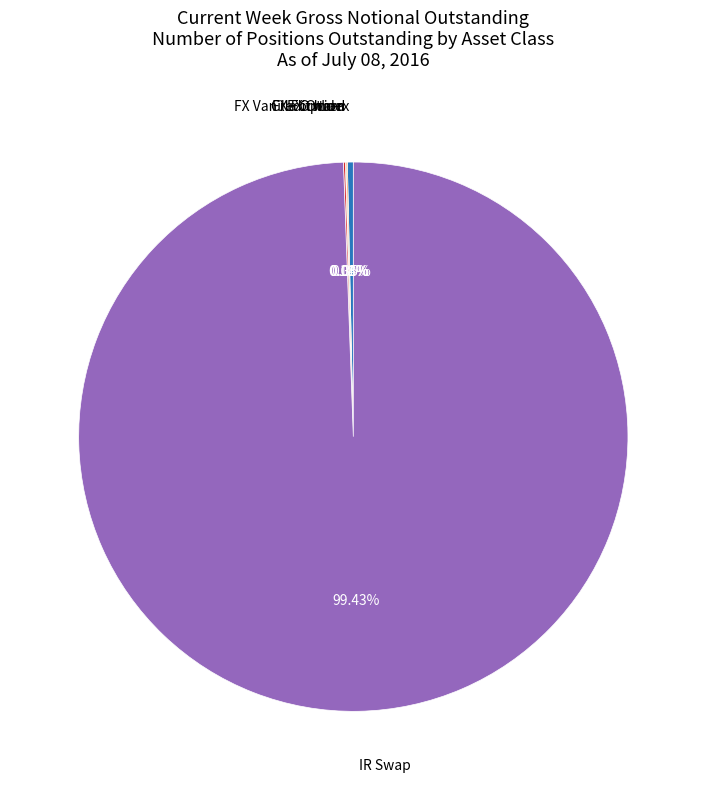

What is the largest slice in the pie chart?

IR Swap